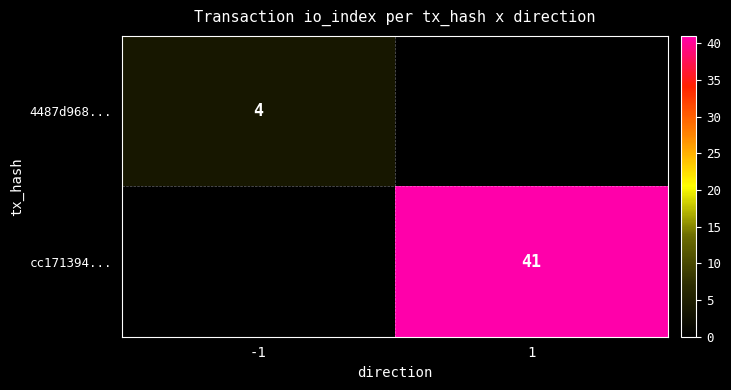

The value of 4487d968... at -1 is 4. True or false?

True